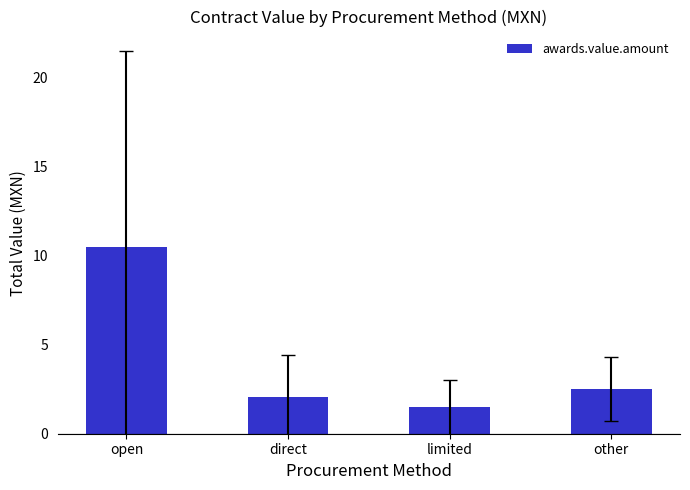

Reading right to left, transcribe all the data shown in this chart.

other=2.5	limited=1.5	direct=2.1	open=10.5